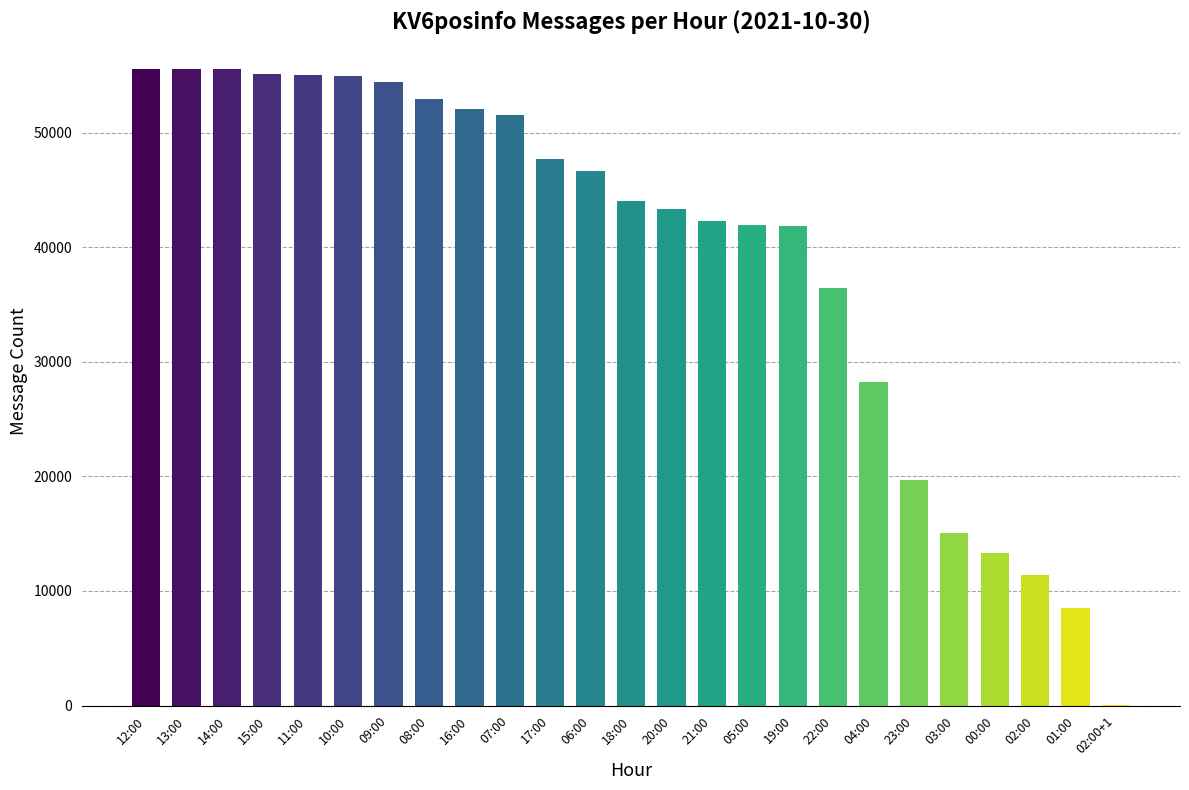

True or false: the data shows 42304 at 21:00.

True